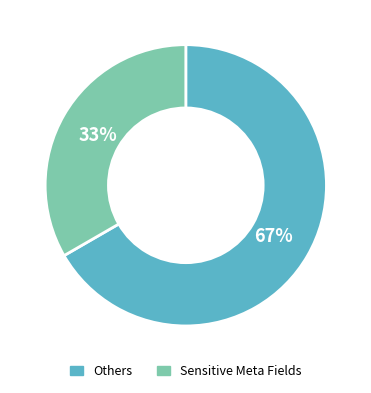

What is the ratio of the value at Sensitive Meta Fields to the value at Others?

0.5